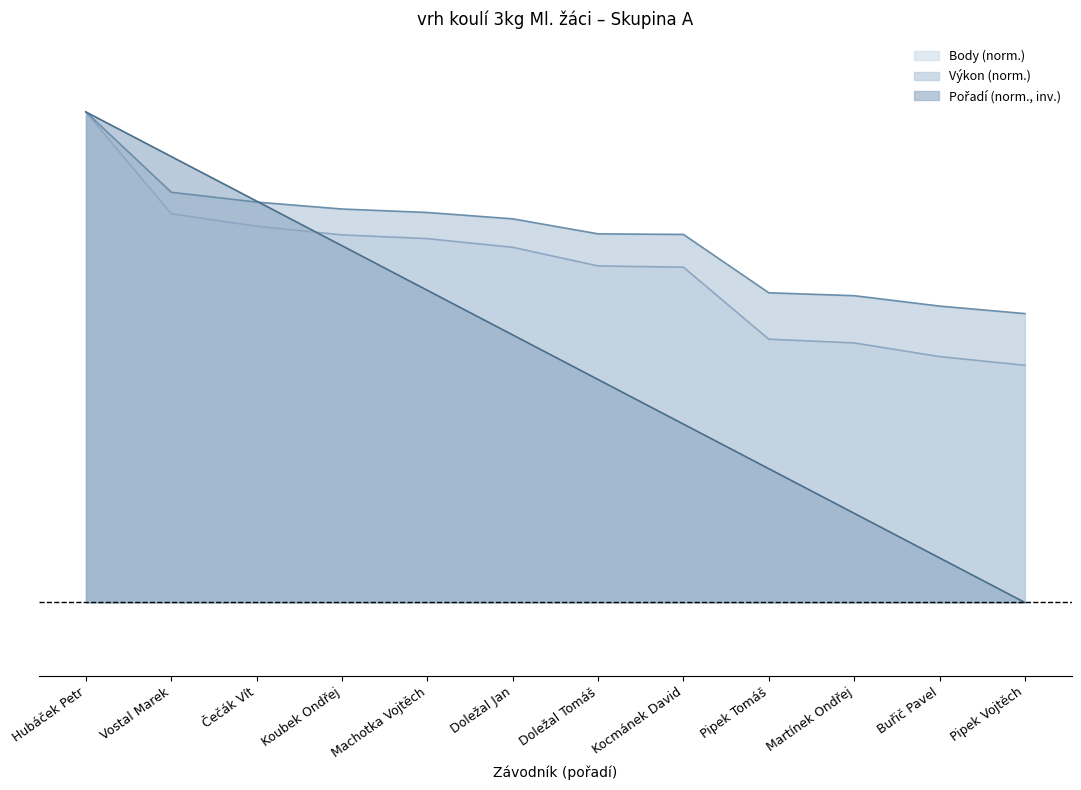

Which series has the widest spread of values?

Pořadí